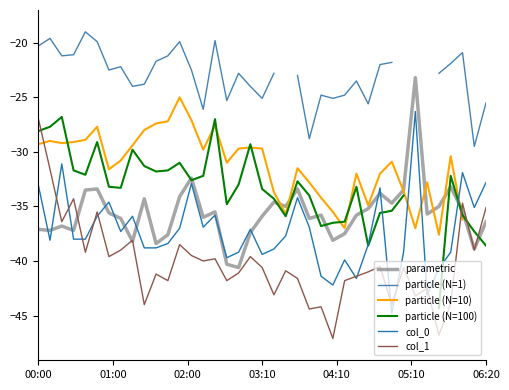

What is the value of the col_1 point at the 5th from the left?

-39.2